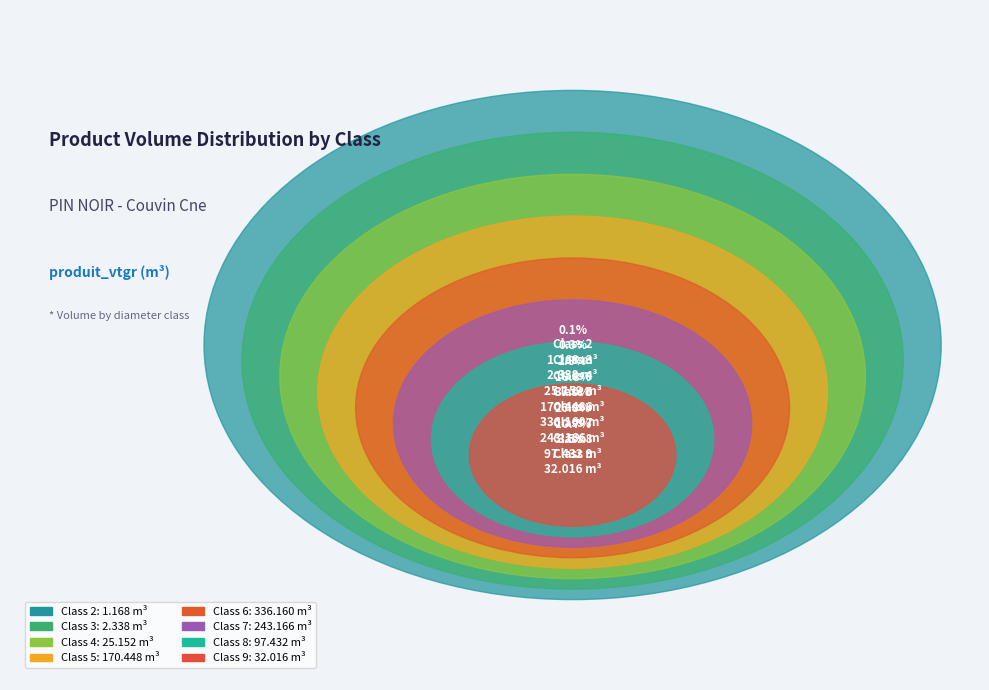

Which has a higher value, 8 or 7?

7